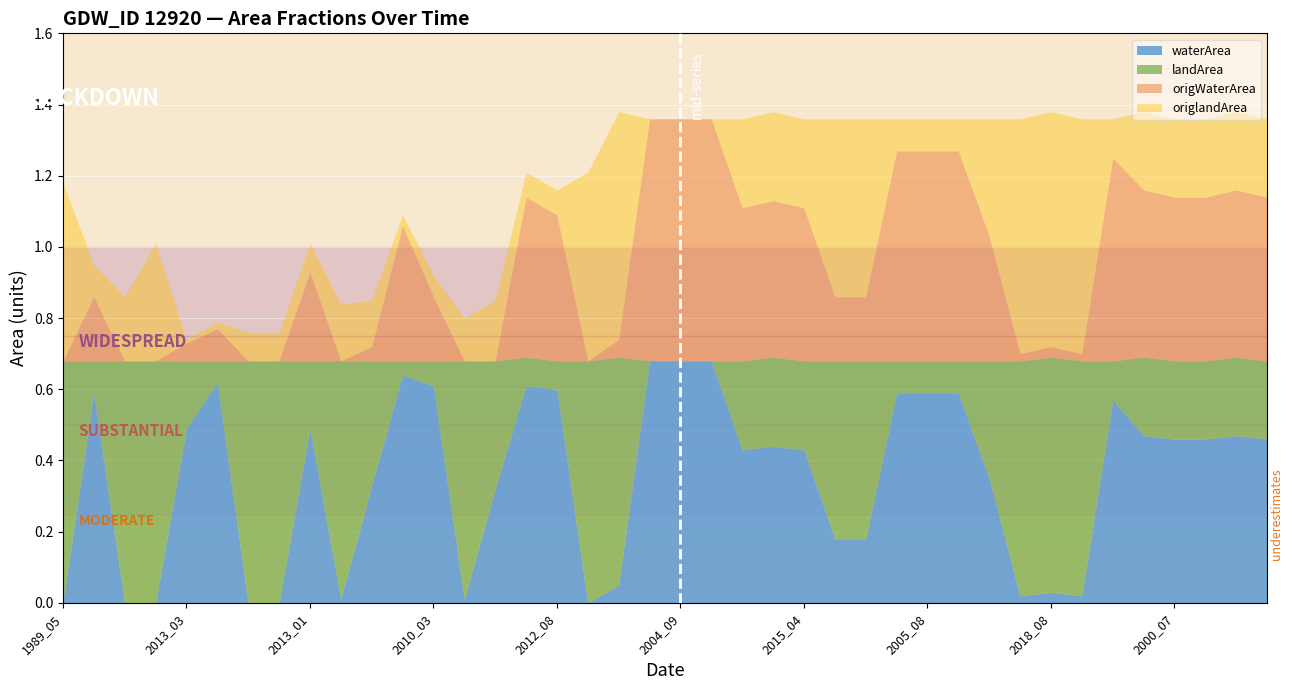

What is the difference between the second highest and second lowest values in the landArea series?

0.7